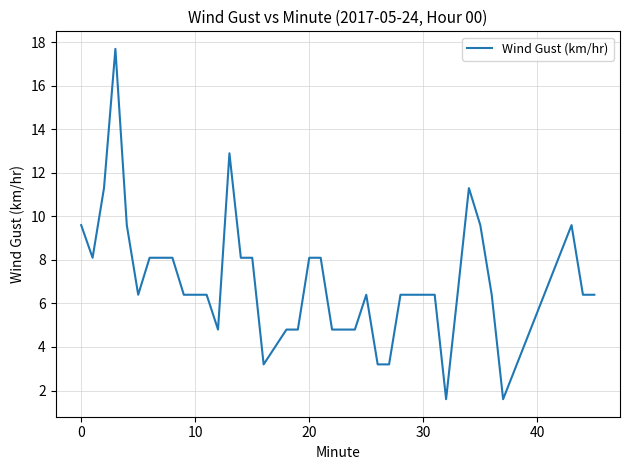

Count the number of categories in the chart.

40